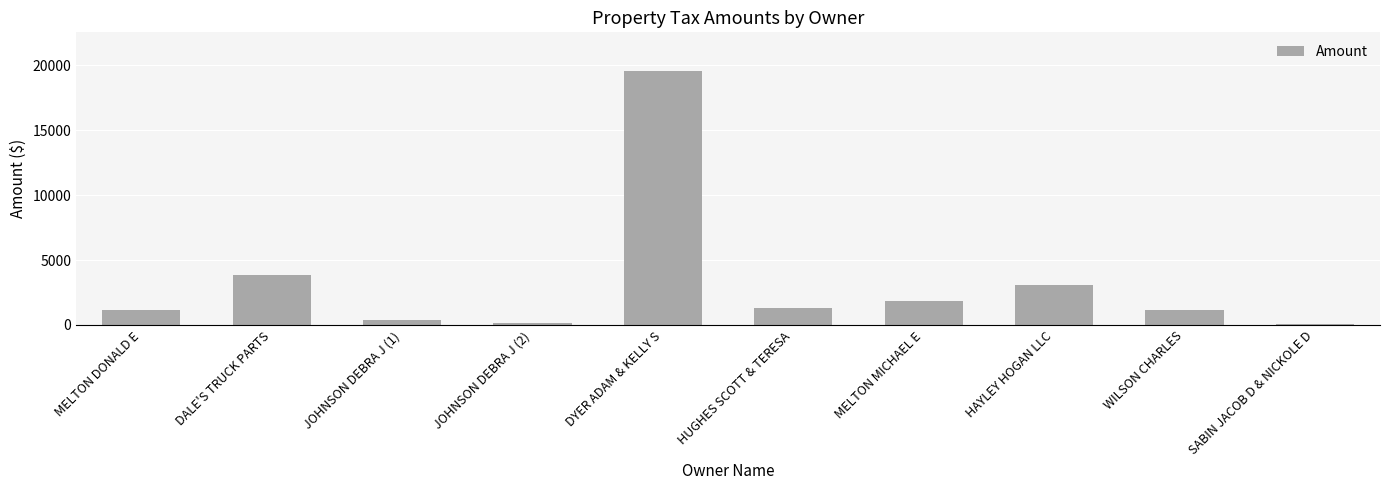

What is the label of the 3rd bar from the left?

JOHNSON DEBRA J (1)